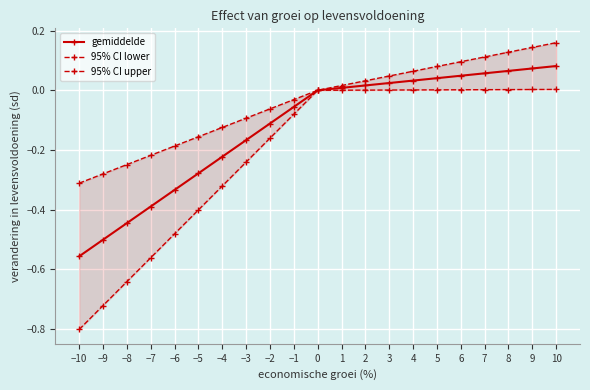

The gemiddelde series shows -0.5 at −9. True or false?

True